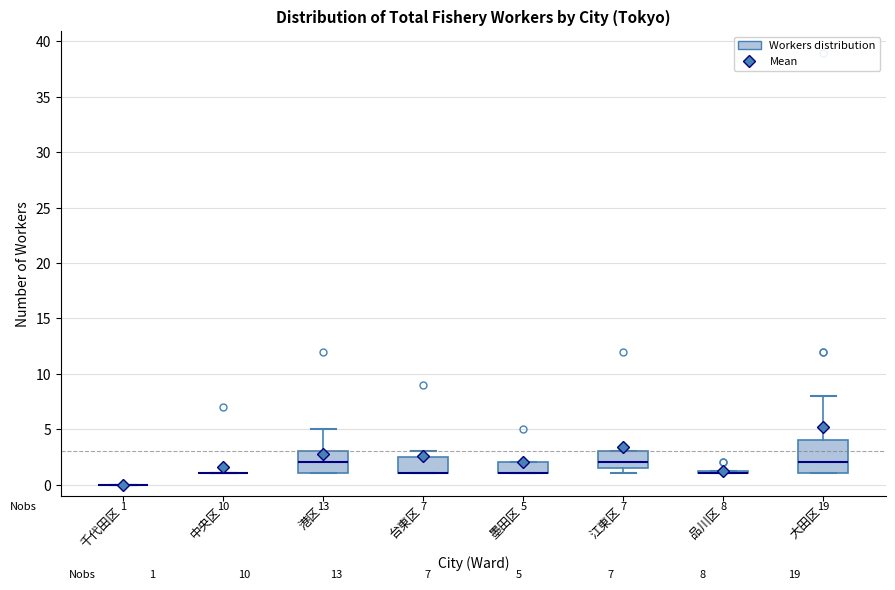

Which box is the tallest, from its lower edge to its upper edge?

大田区